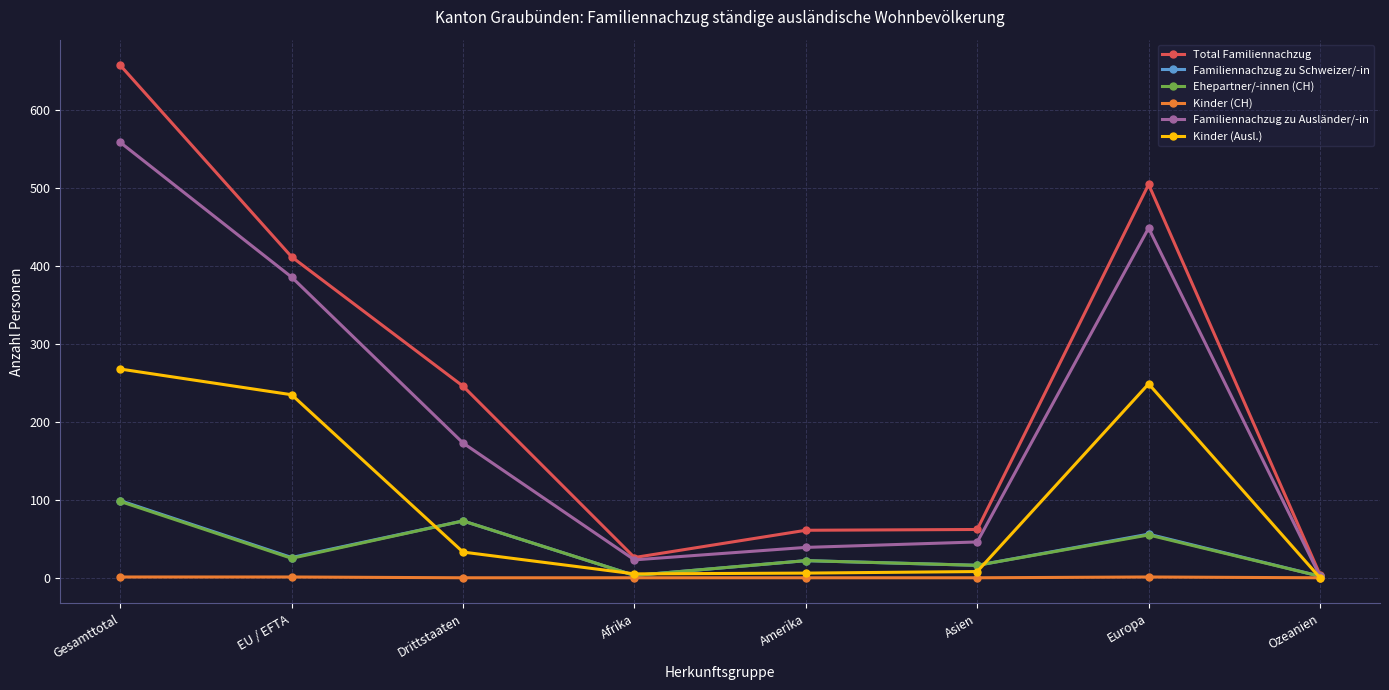

At how many categories does at least one series exceed 282?

3